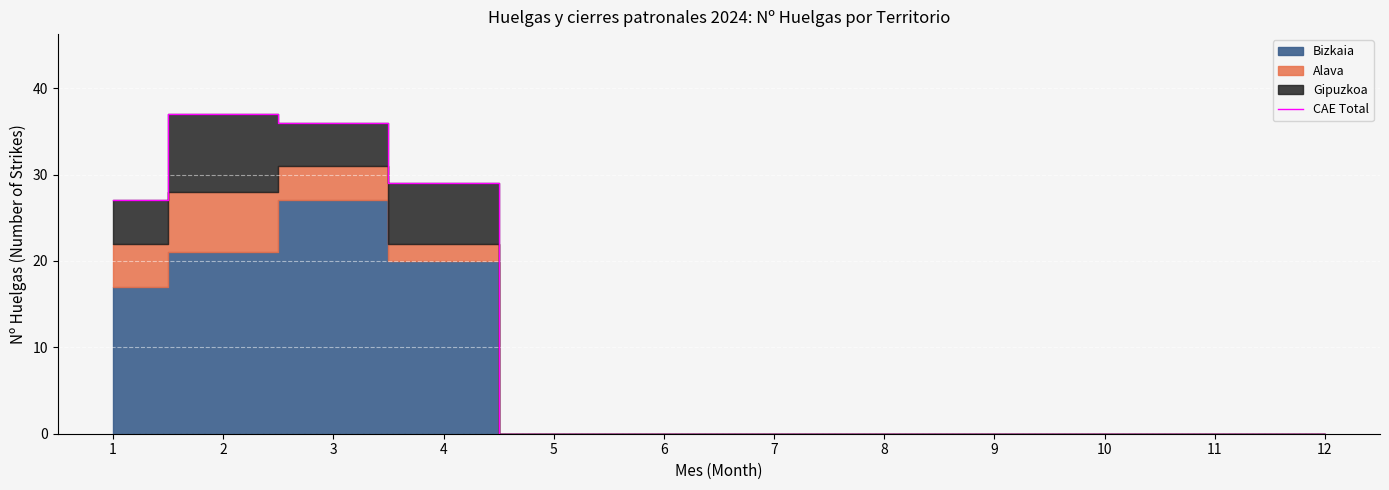

Reading right to left, transcribe all the data shown in this chart.

0	0	0	0	0	0	0	0	29	36	37	27